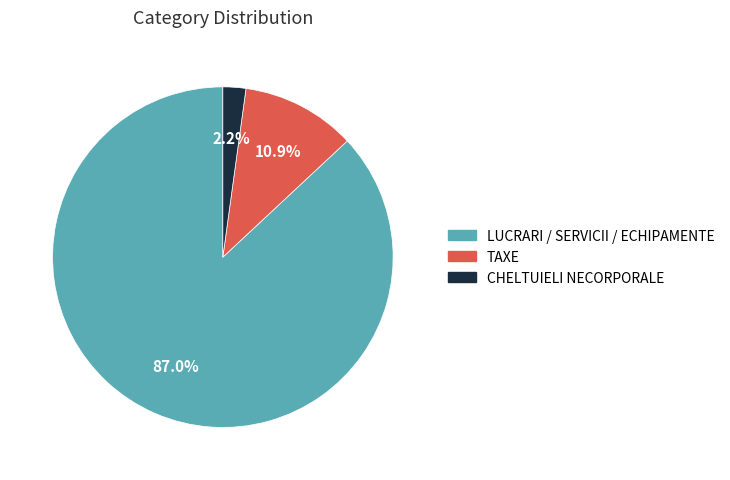

Does any single category account for the majority?

Yes